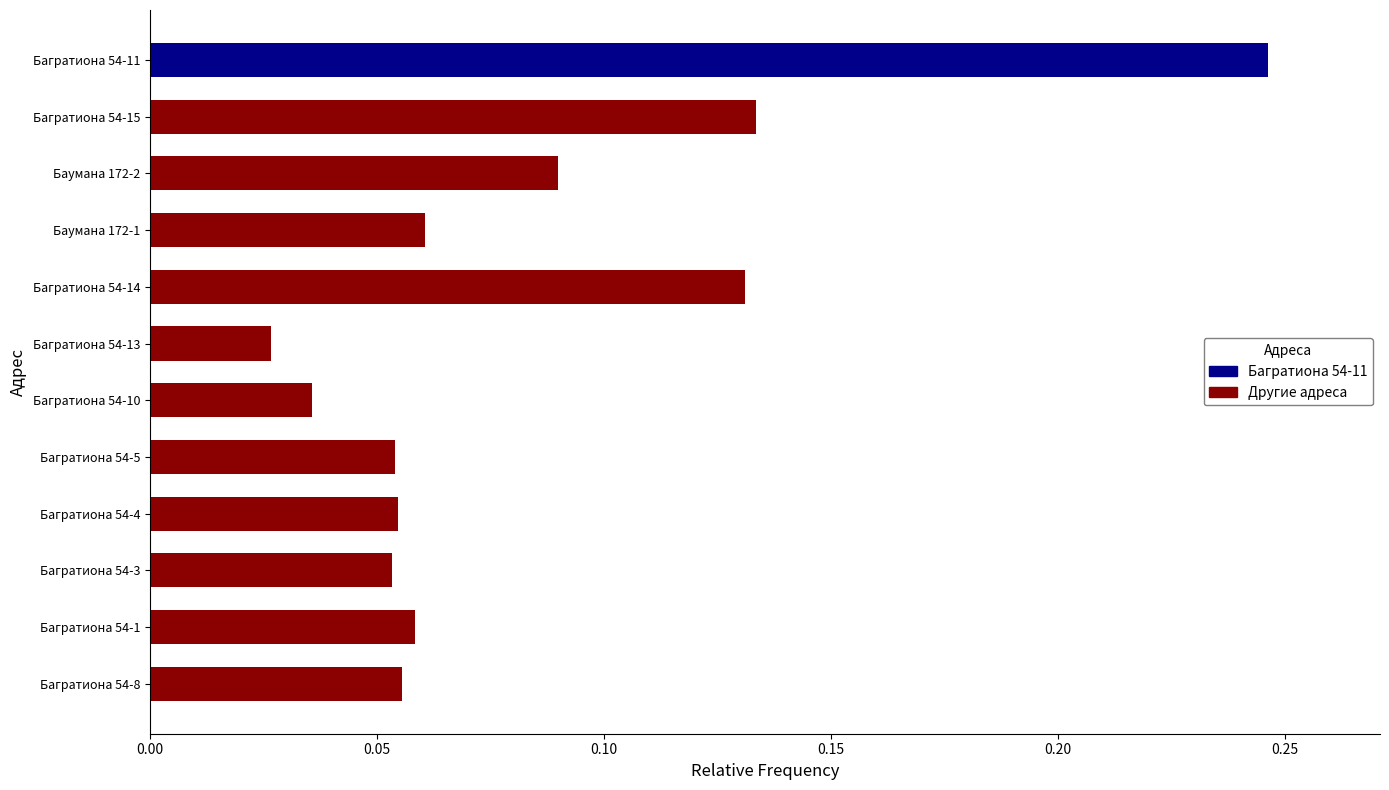

True or false: the data shows 0.0 at Багратиона 54-5.

False